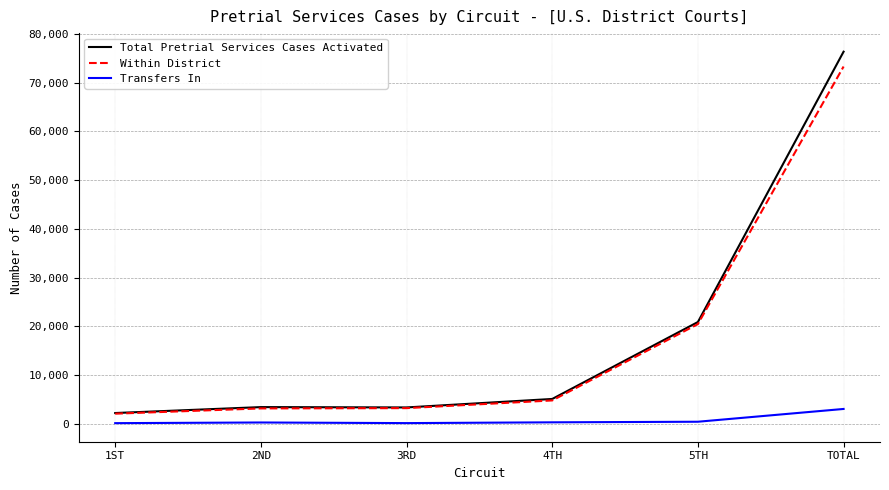

What is the average value of the Within District series?

17838